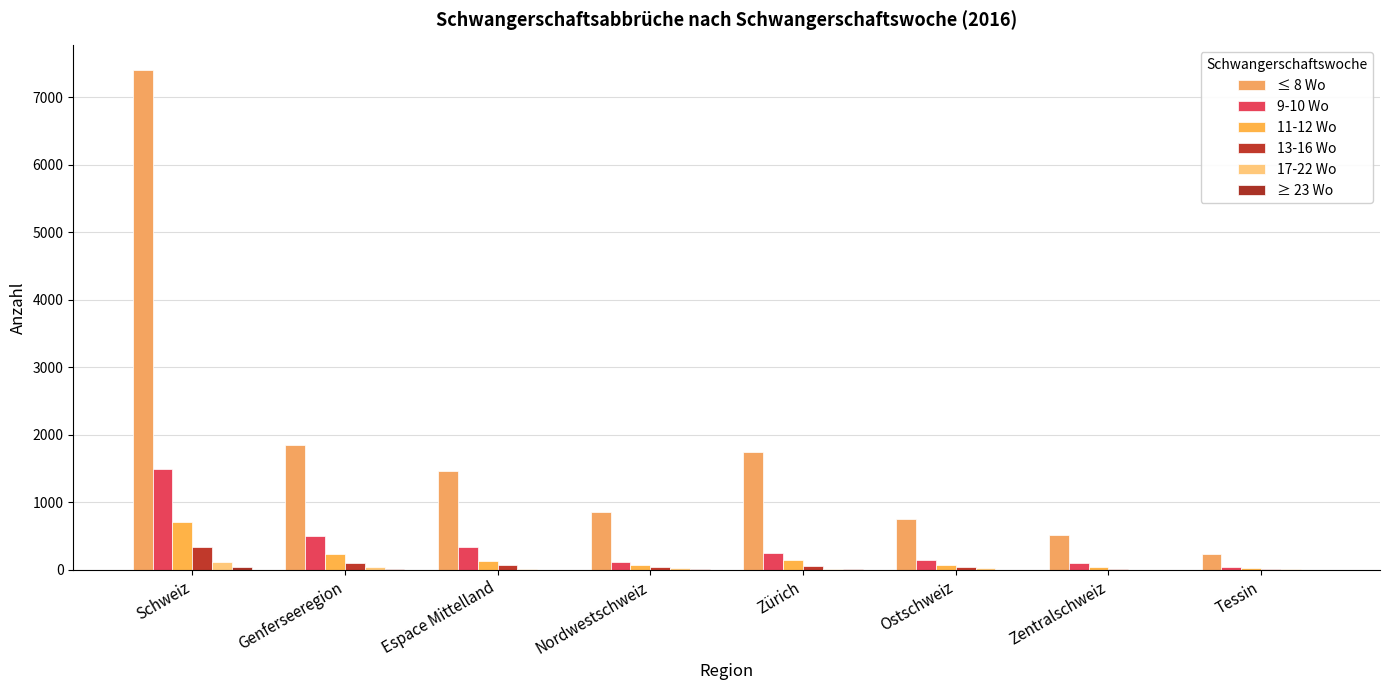

How many series are shown in this chart?

6